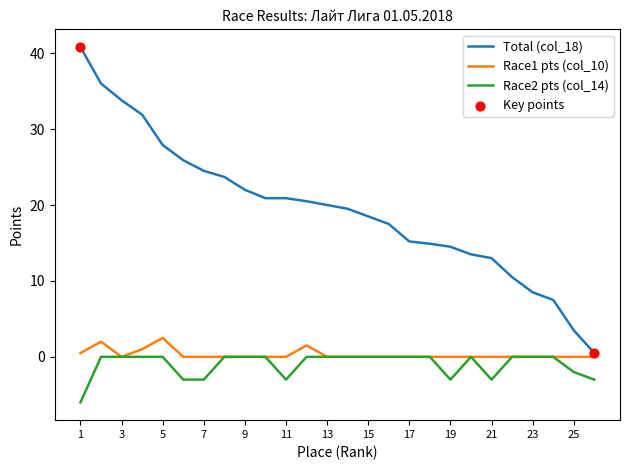

Which series has the widest spread of values?

Total (col_18)